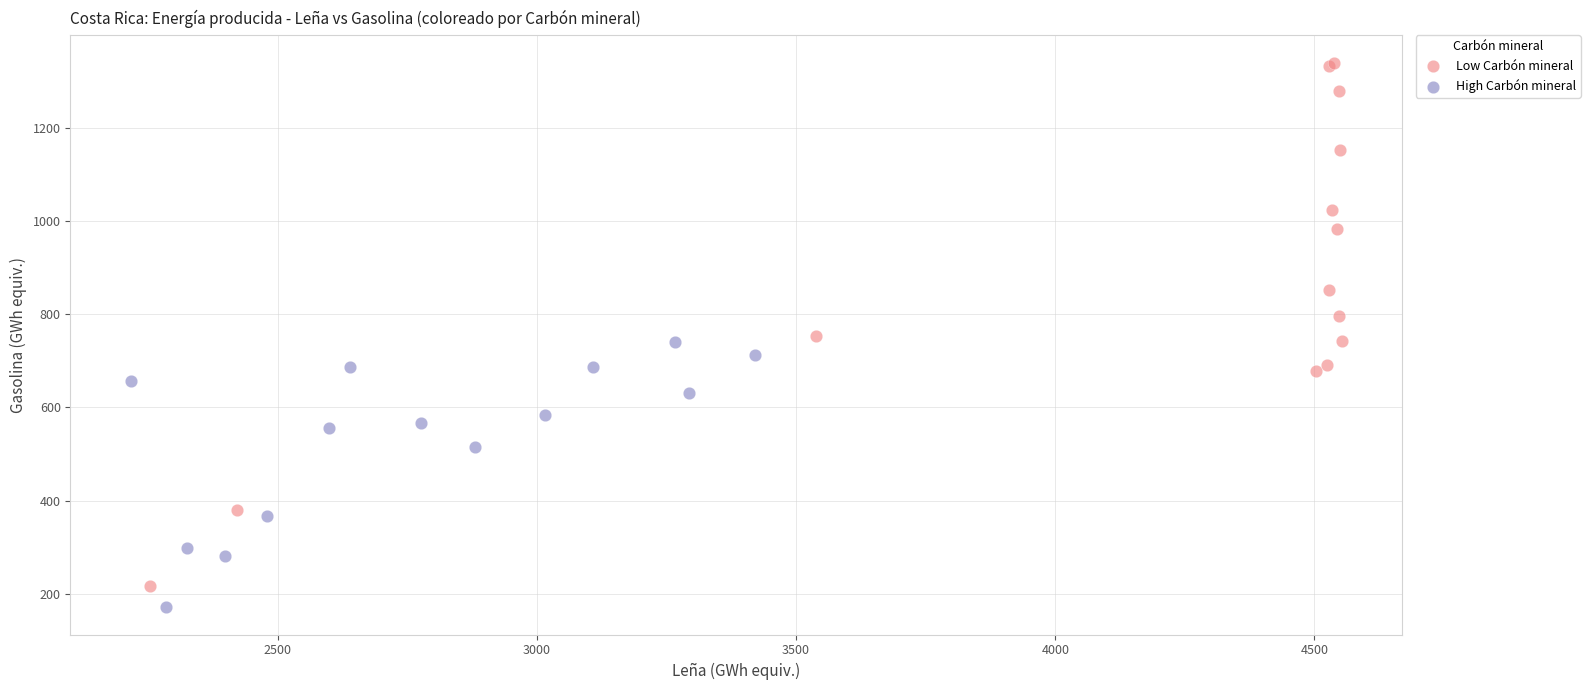

Which series reaches the maximum Y coordinate?

Low Carbón mineral